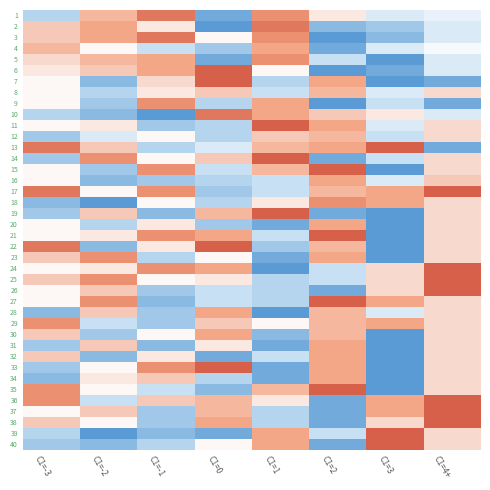

Reading left to right, list all the values displayed in this chart.

1: C1=-3=1	C1=-2=10	C1=-1=13	C1=0=-2	C1=1=12	C1=2=7	C1=3=3	C1=4+=4
2: C1=-3=9	C1=-2=11	C1=-1=7	C1=0=-3	C1=1=13	C1=2=-1	C1=3=0	C1=4+=3
3: C1=-3=9	C1=-2=11	C1=-1=13	C1=0=6	C1=1=12	C1=2=-3	C1=3=-1	C1=4+=3
4: C1=-3=10	C1=-2=6	C1=-1=2	C1=0=0	C1=1=11	C1=2=-2	C1=3=3	C1=4+=5
5: C1=-3=8	C1=-2=10	C1=-1=11	C1=0=-2	C1=1=12	C1=2=2	C1=3=-3	C1=4+=3
6: C1=-3=7	C1=-2=9	C1=-1=11	C1=0=14	C1=1=6	C1=2=-3	C1=3=-2	C1=4+=3
7: C1=-3=6	C1=-2=-1	C1=-1=8	C1=0=14	C1=1=1	C1=2=11	C1=3=-3	C1=4+=-2
8: C1=-3=6	C1=-2=1	C1=-1=7	C1=0=9	C1=1=2	C1=2=10	C1=3=3	C1=4+=8
9: C1=-3=6	C1=-2=0	C1=-1=12	C1=0=1	C1=1=11	C1=2=-3	C1=3=2	C1=4+=-2
10: C1=-3=1	C1=-2=-1	C1=-1=-3	C1=0=13	C1=1=11	C1=2=9	C1=3=7	C1=4+=3
11: C1=-3=6	C1=-2=7	C1=-1=0	C1=0=1	C1=1=14	C1=2=11	C1=3=3	C1=4+=8
12: C1=-3=0	C1=-2=3	C1=-1=6	C1=0=1	C1=1=9	C1=2=10	C1=3=2	C1=4+=8
13: C1=-3=13	C1=-2=9	C1=-1=1	C1=0=3	C1=1=10	C1=2=11	C1=3=14	C1=4+=-2
14: C1=-3=0	C1=-2=12	C1=-1=6	C1=0=9	C1=1=14	C1=2=-2	C1=3=2	C1=4+=8
15: C1=-3=6	C1=-2=0	C1=-1=12	C1=0=2	C1=1=10	C1=2=14	C1=3=-3	C1=4+=8
16: C1=-3=6	C1=-2=-1	C1=-1=0	C1=0=1	C1=1=2	C1=2=11	C1=3=3	C1=4+=9
17: C1=-3=13	C1=-2=6	C1=-1=12	C1=0=0	C1=1=2	C1=2=10	C1=3=11	C1=4+=14
18: C1=-3=-1	C1=-2=-3	C1=-1=6	C1=0=1	C1=1=7	C1=2=12	C1=3=11	C1=4+=8
19: C1=-3=0	C1=-2=9	C1=-1=-1	C1=0=10	C1=1=14	C1=2=-2	C1=3=-3	C1=4+=8
20: C1=-3=6	C1=-2=1	C1=-1=7	C1=0=0	C1=1=-2	C1=2=11	C1=3=-3	C1=4+=8
21: C1=-3=6	C1=-2=7	C1=-1=12	C1=0=11	C1=1=2	C1=2=14	C1=3=-3	C1=4+=8
22: C1=-3=13	C1=-2=-1	C1=-1=7	C1=0=14	C1=1=0	C1=2=10	C1=3=-3	C1=4+=8
23: C1=-3=9	C1=-2=12	C1=-1=1	C1=0=6	C1=1=-2	C1=2=11	C1=3=-3	C1=4+=8
24: C1=-3=6	C1=-2=7	C1=-1=12	C1=0=11	C1=1=-3	C1=2=2	C1=3=8	C1=4+=14
25: C1=-3=9	C1=-2=12	C1=-1=6	C1=0=7	C1=1=1	C1=2=2	C1=3=8	C1=4+=14
26: C1=-3=6	C1=-2=9	C1=-1=0	C1=0=2	C1=1=1	C1=2=-2	C1=3=8	C1=4+=14
27: C1=-3=6	C1=-2=12	C1=-1=-1	C1=0=2	C1=1=1	C1=2=14	C1=3=11	C1=4+=8
28: C1=-3=-1	C1=-2=9	C1=-1=0	C1=0=11	C1=1=-3	C1=2=10	C1=3=3	C1=4+=8
29: C1=-3=12	C1=-2=2	C1=-1=0	C1=0=9	C1=1=6	C1=2=10	C1=3=11	C1=4+=8
30: C1=-3=9	C1=-2=0	C1=-1=6	C1=0=11	C1=1=-1	C1=2=10	C1=3=-3	C1=4+=8
31: C1=-3=0	C1=-2=9	C1=-1=-1	C1=0=7	C1=1=-2	C1=2=11	C1=3=-3	C1=4+=8
32: C1=-3=9	C1=-2=-1	C1=-1=7	C1=0=-2	C1=1=2	C1=2=11	C1=3=-3	C1=4+=8
33: C1=-3=0	C1=-2=6	C1=-1=12	C1=0=14	C1=1=-2	C1=2=11	C1=3=-3	C1=4+=8
34: C1=-3=-1	C1=-2=7	C1=-1=9	C1=0=1	C1=1=-2	C1=2=11	C1=3=-3	C1=4+=8
35: C1=-3=12	C1=-2=6	C1=-1=2	C1=0=-1	C1=1=10	C1=2=14	C1=3=-3	C1=4+=8
36: C1=-3=12	C1=-2=2	C1=-1=9	C1=0=10	C1=1=7	C1=2=-2	C1=3=11	C1=4+=14
37: C1=-3=6	C1=-2=9	C1=-1=0	C1=0=10	C1=1=1	C1=2=-2	C1=3=11	C1=4+=14
38: C1=-3=9	C1=-2=6	C1=-1=0	C1=0=11	C1=1=1	C1=2=-2	C1=3=8	C1=4+=14
39: C1=-3=1	C1=-2=-3	C1=-1=-1	C1=0=-2	C1=1=11	C1=2=2	C1=3=14	C1=4+=8
40: C1=-3=0	C1=-2=-1	C1=-1=1	C1=0=6	C1=1=11	C1=2=-2	C1=3=14	C1=4+=8